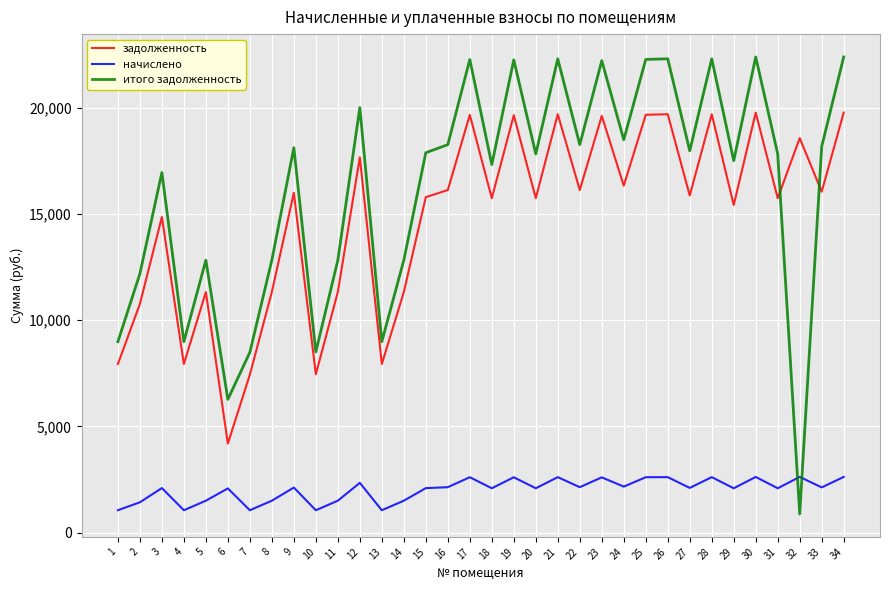

Is it true that начислено equals 714.9 at 2?

False